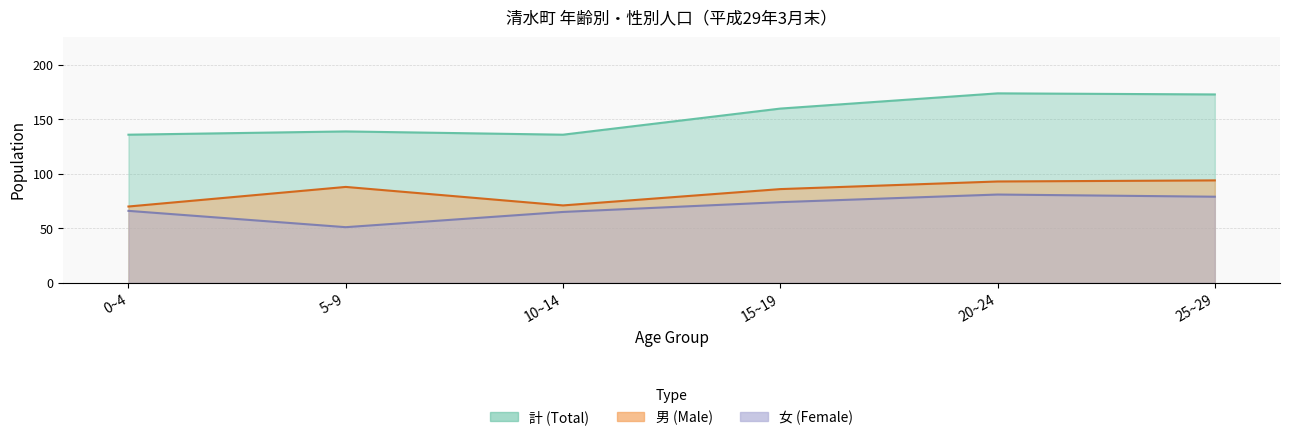

Rank the series by their maximum value, from lowest to highest.

女 (Female), 男 (Male), 計 (Total)